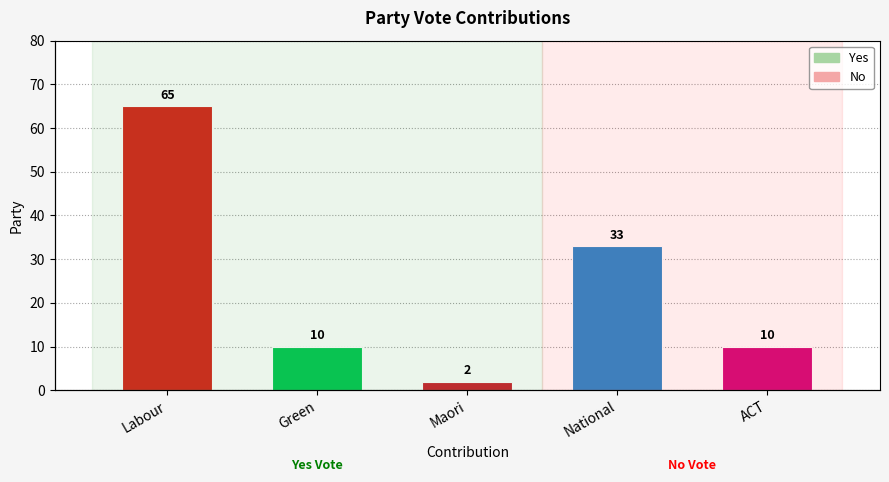

What is the maximum value shown in the chart?

65